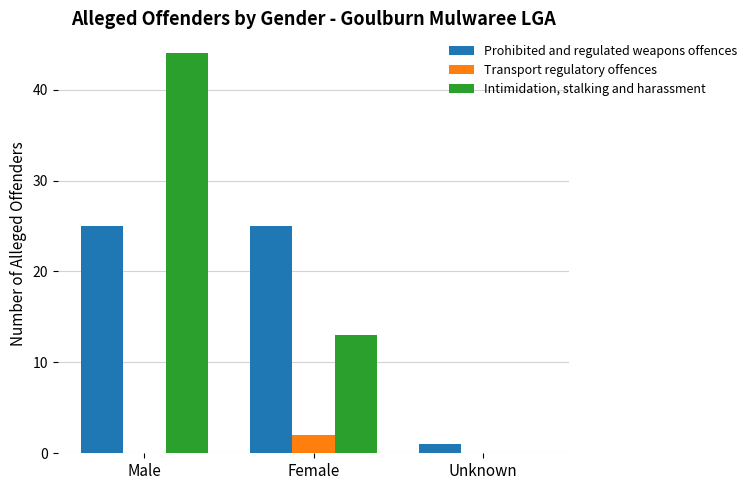

Is the value of Intimidation, stalking and harassment at Male greater than the value of Prohibited and regulated weapons offences at Female?

Yes